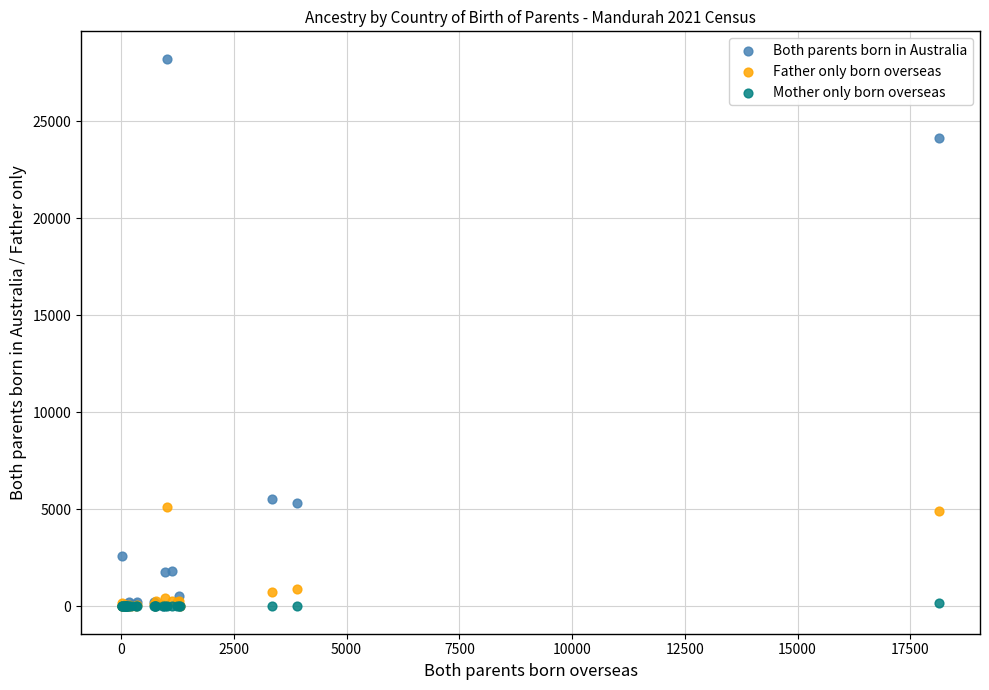

What are all the series names shown in the legend?

Both parents born in Australia, Father only born overseas, Mother only born overseas